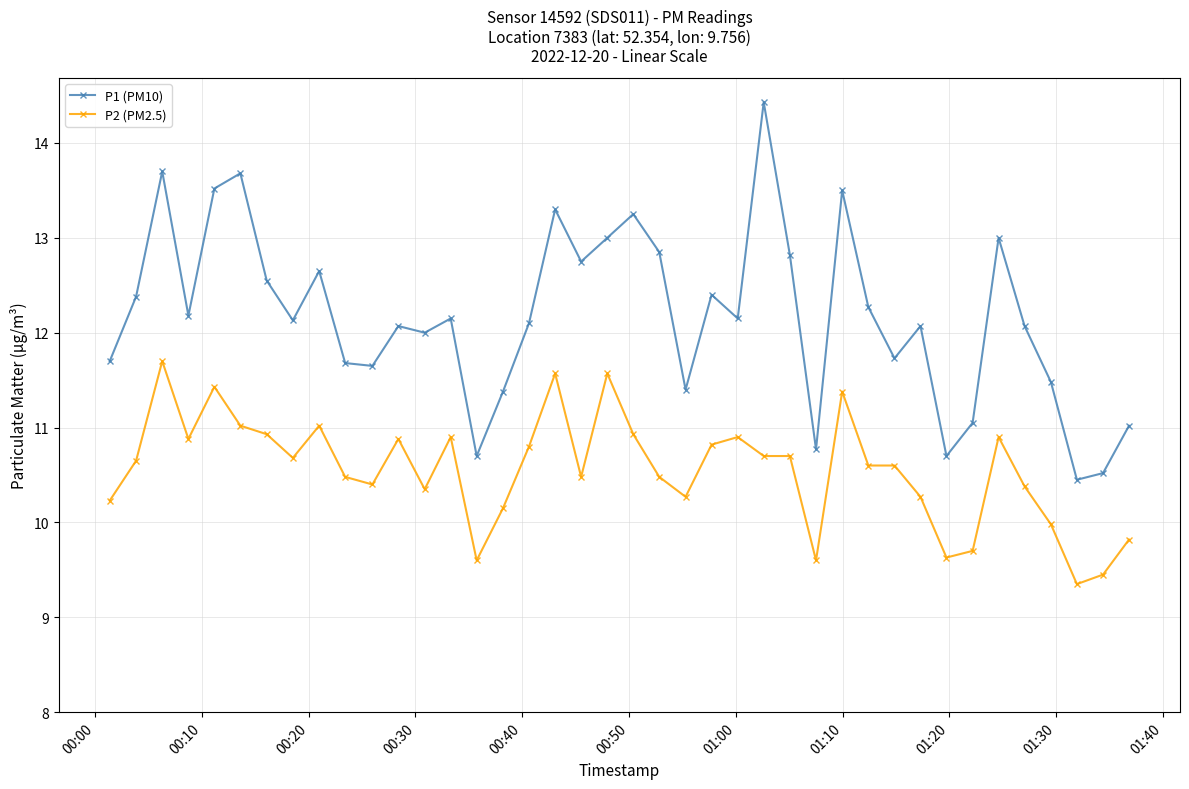

Count the number of data series in this chart.

2